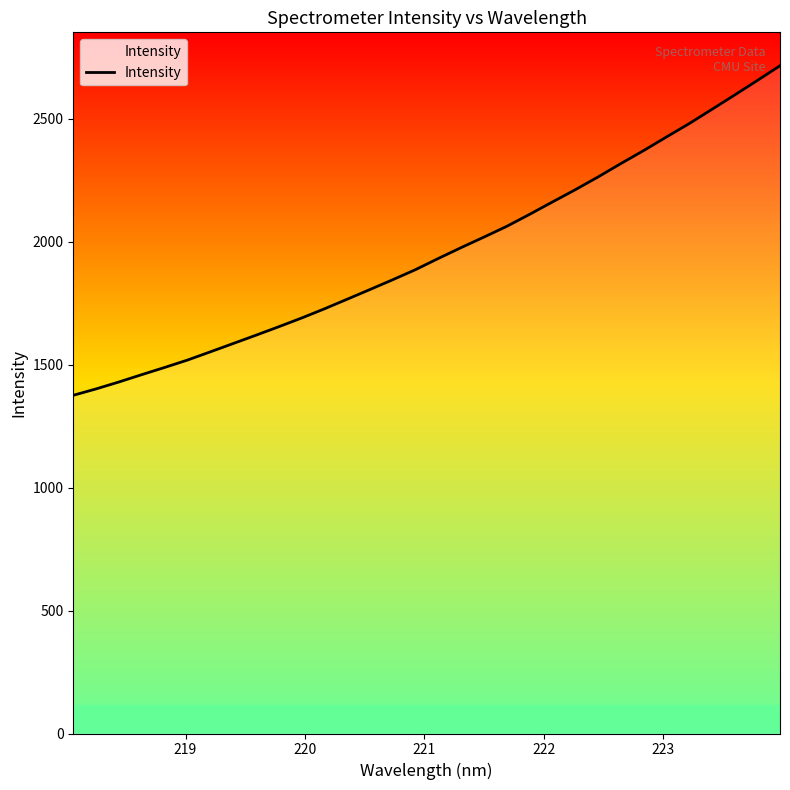

What is the difference between the maximum and minimum values?

1340.2